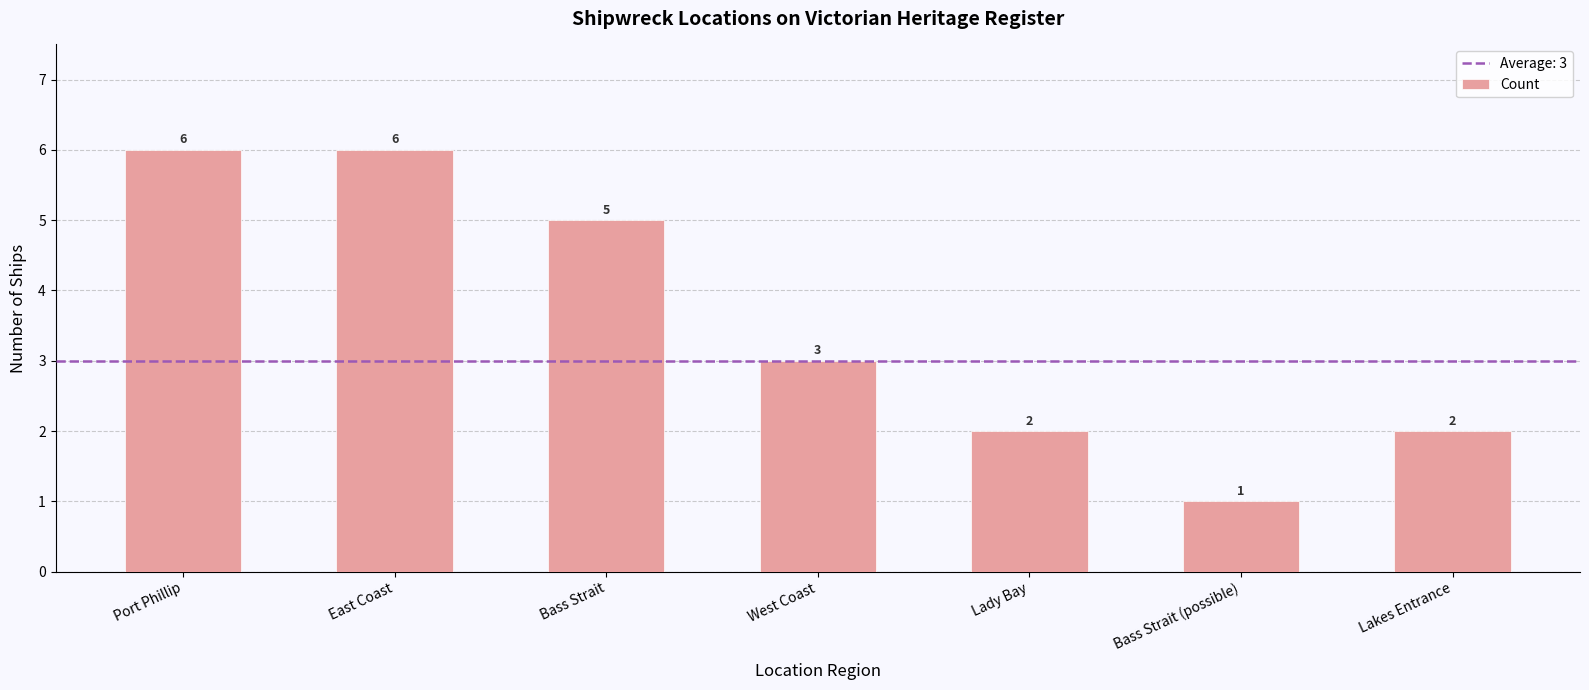

At which label does the data first exceed 3?

Port Phillip